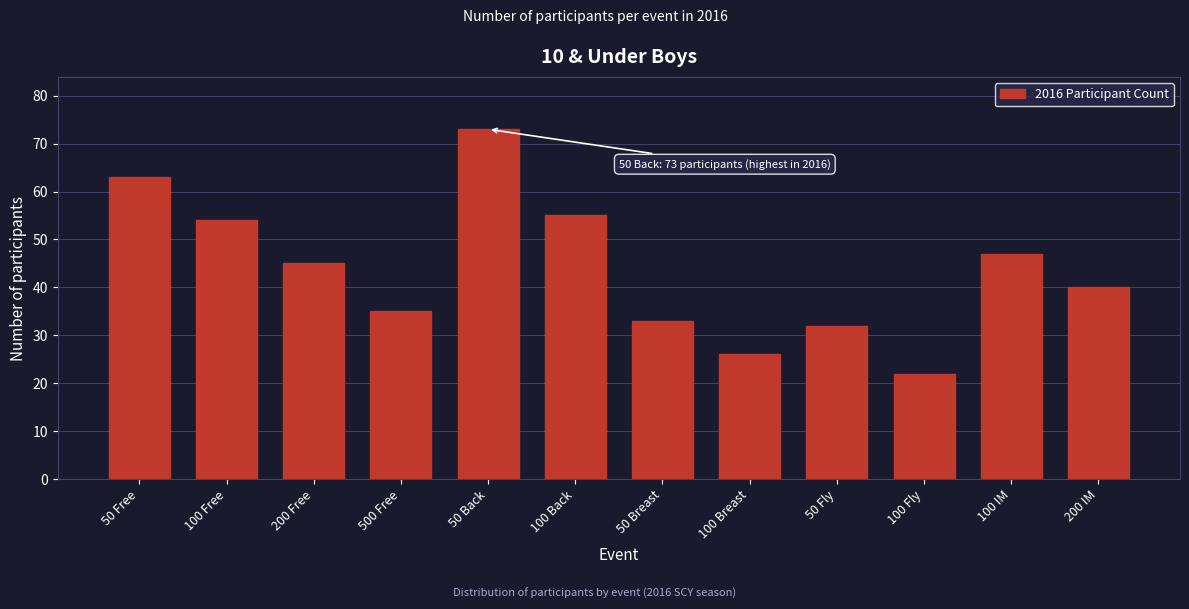

Reading left to right, list all the values displayed in this chart.

63	54	45	35	73	55	33	26	32	22	47	40